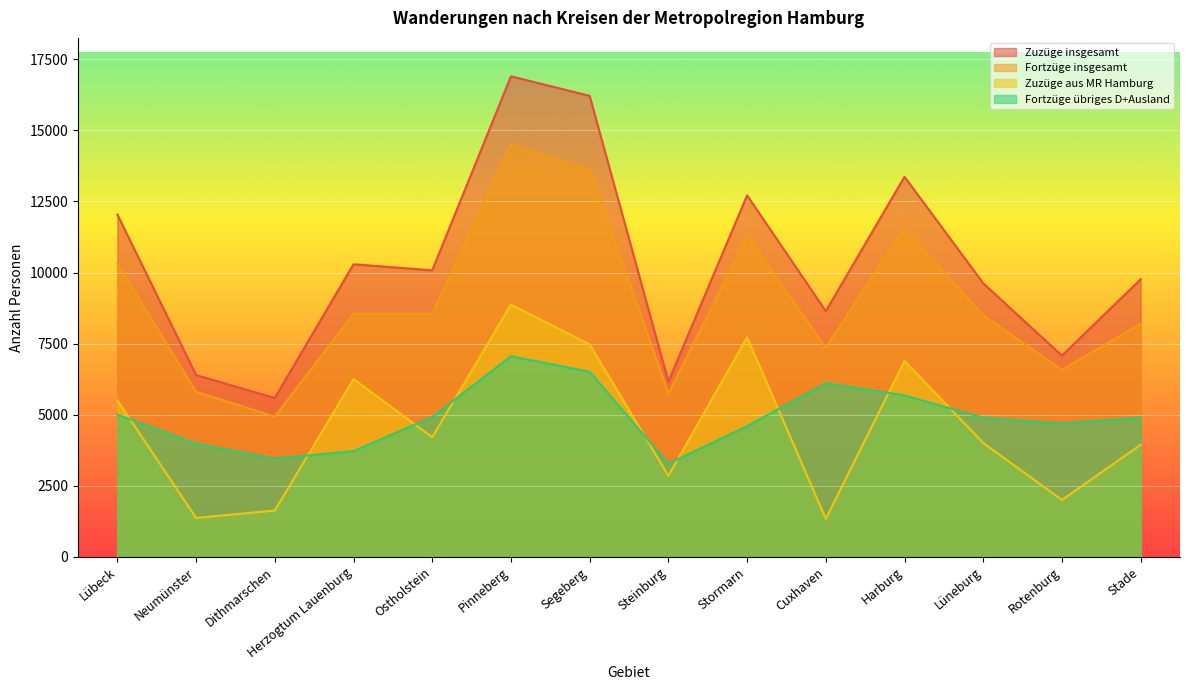

At Harburg, list the series in order from largest to smallest.

Zuzüge insgesamt, Fortzüge insgesamt, Zuzüge aus MR Hamburg, Fortzüge übriges D+Ausland